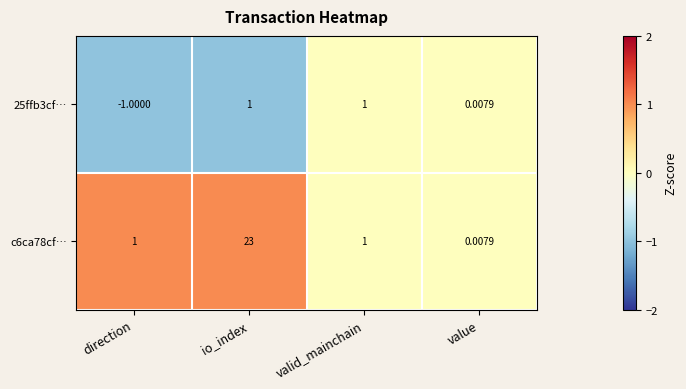

How many negative values does the 25ffb3cf… series have?

1